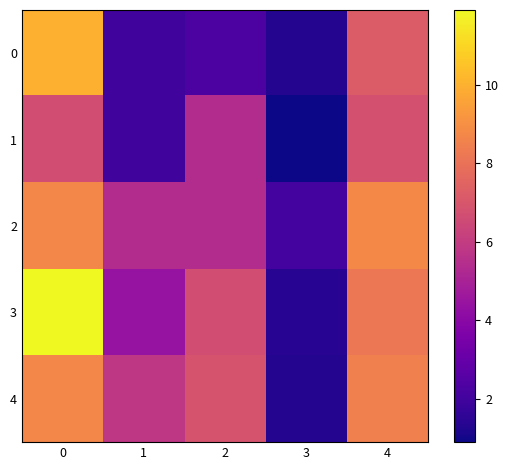

Which series has the largest total across all categories?

3